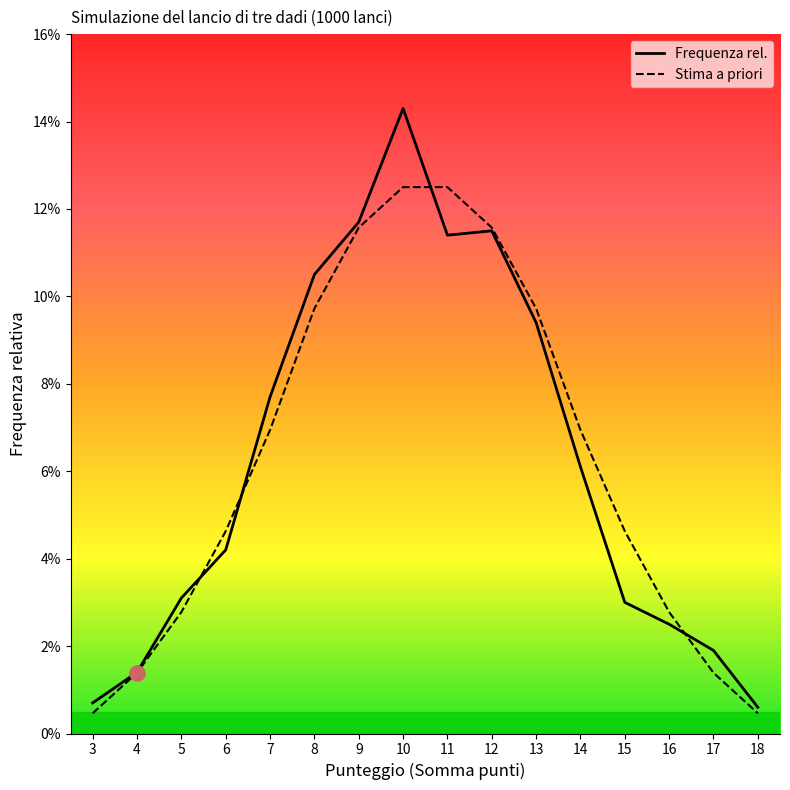

Which series contains the lowest Y value?

Stima a priori